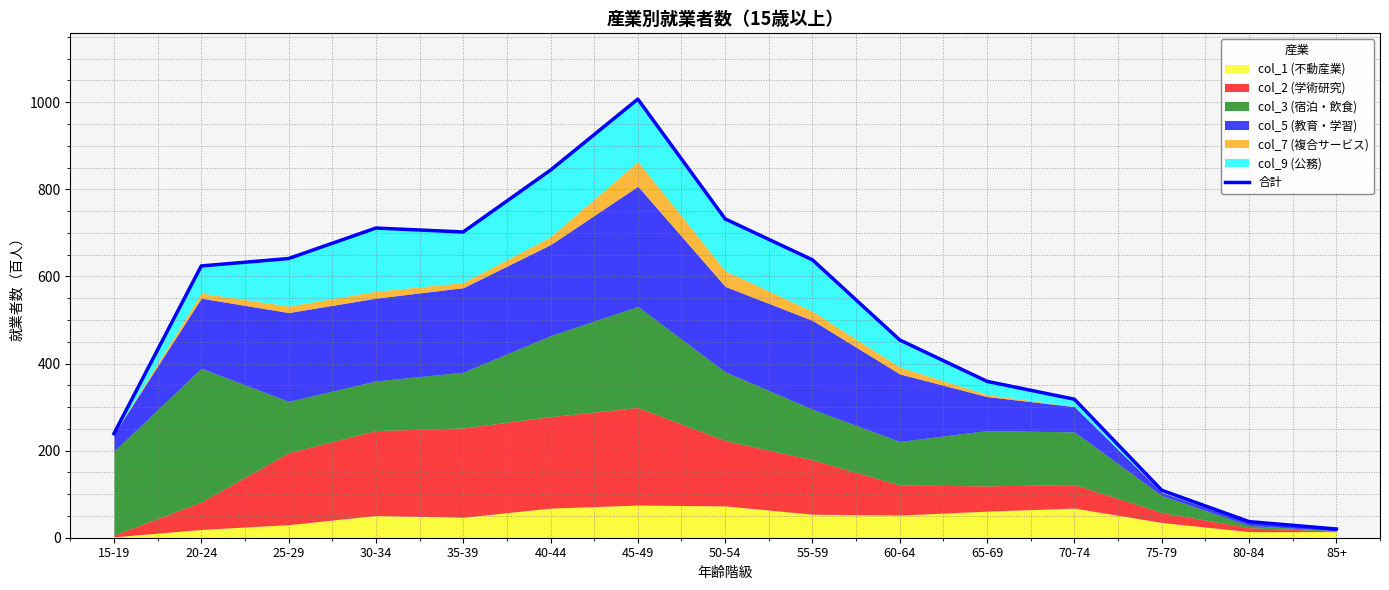

How many data points are less than 624?

7